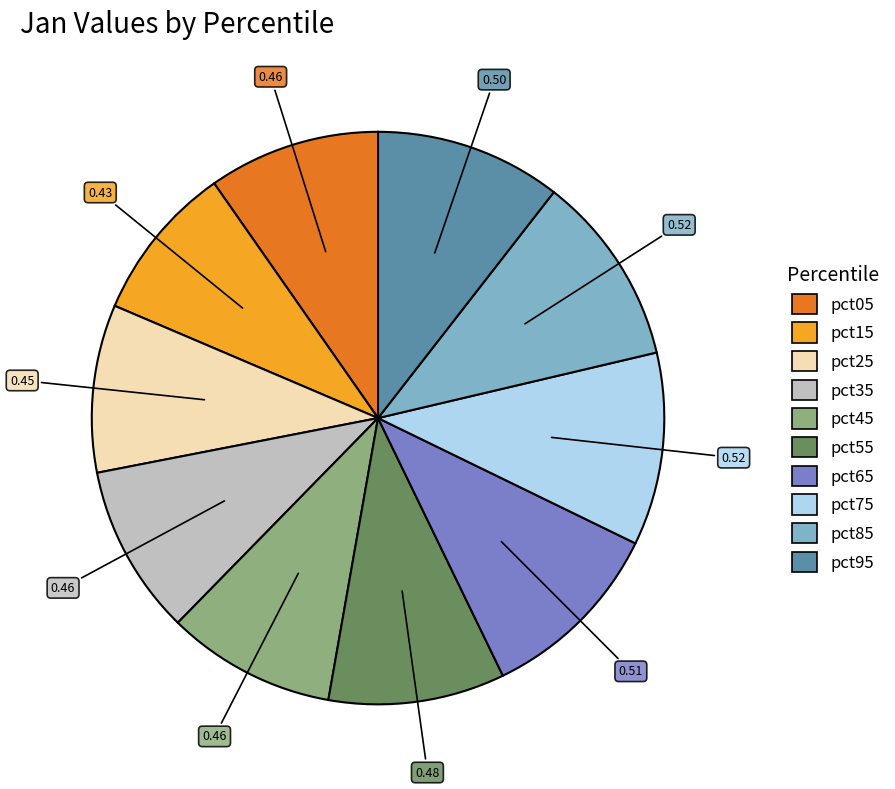

Does pct85 represent more than half of the total?

No